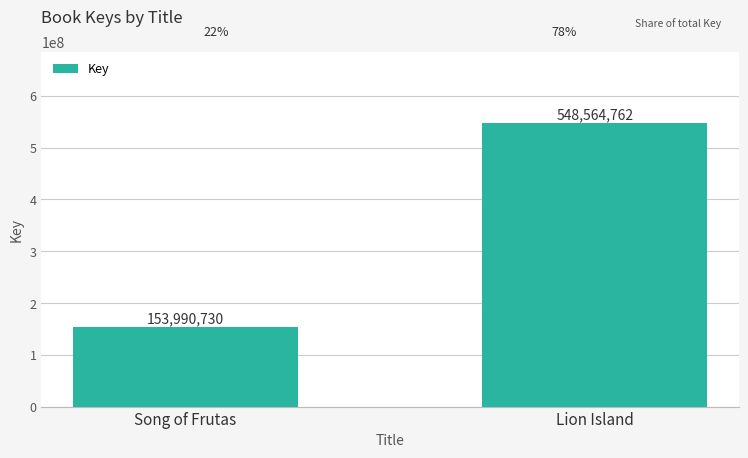

What is the average value?

351277746